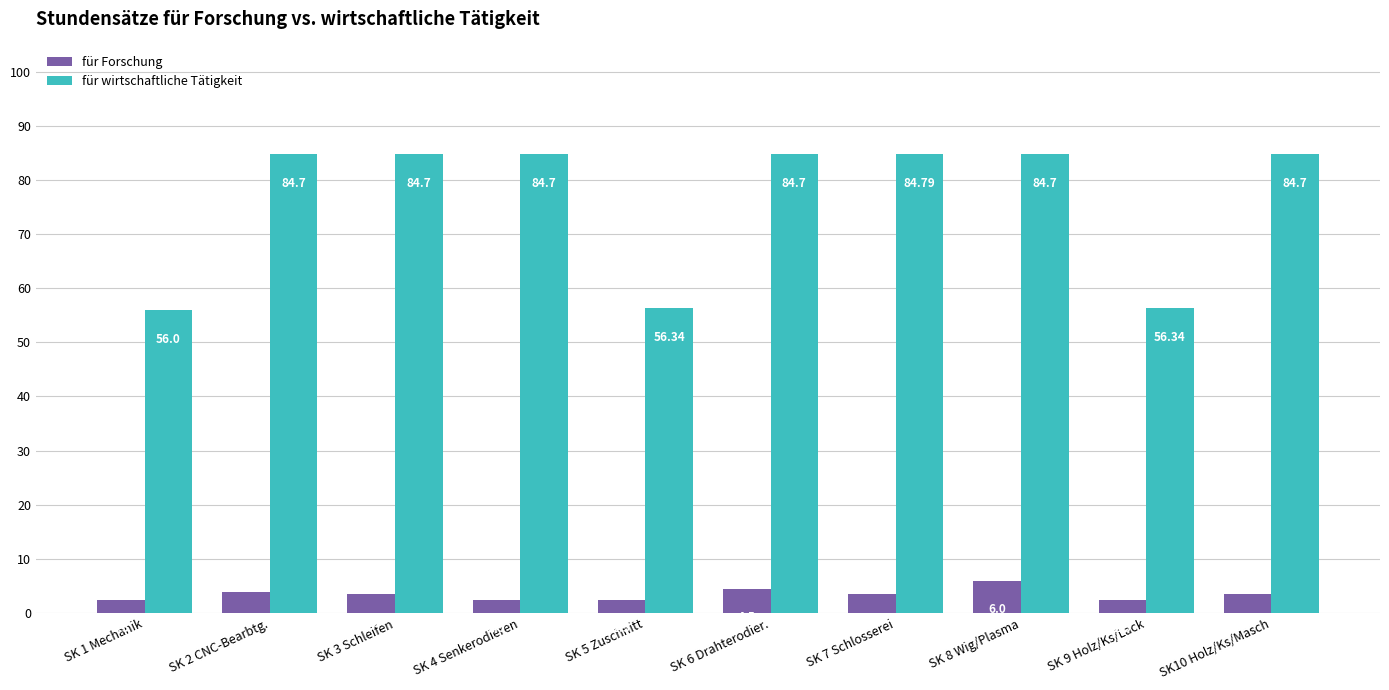

List the series in order of their overall mean, highest first.

für wirtschaftliche Tätigkeit, für Forschung